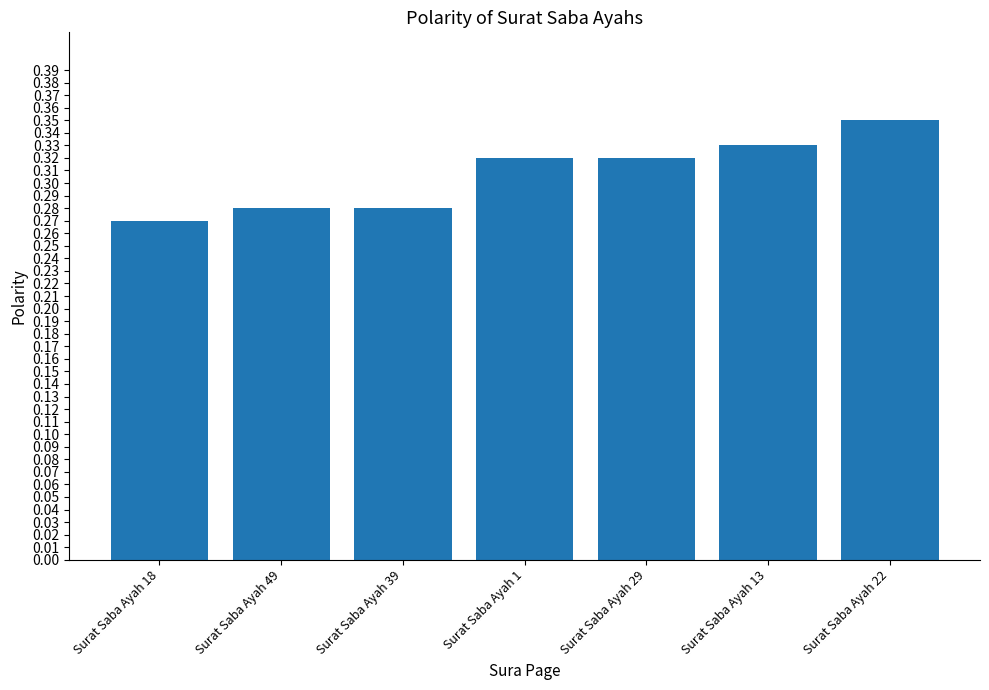

What is the label of the 2nd bar from the right?

Surat Saba Ayah 13